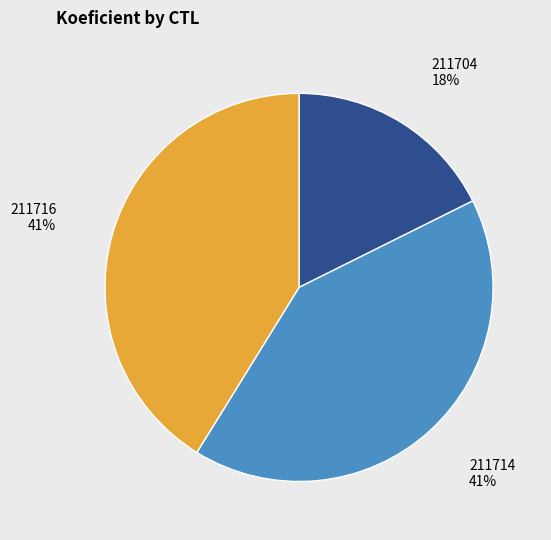

To the nearest percent, what is the combined percentage of 211704 and 211714?

59%